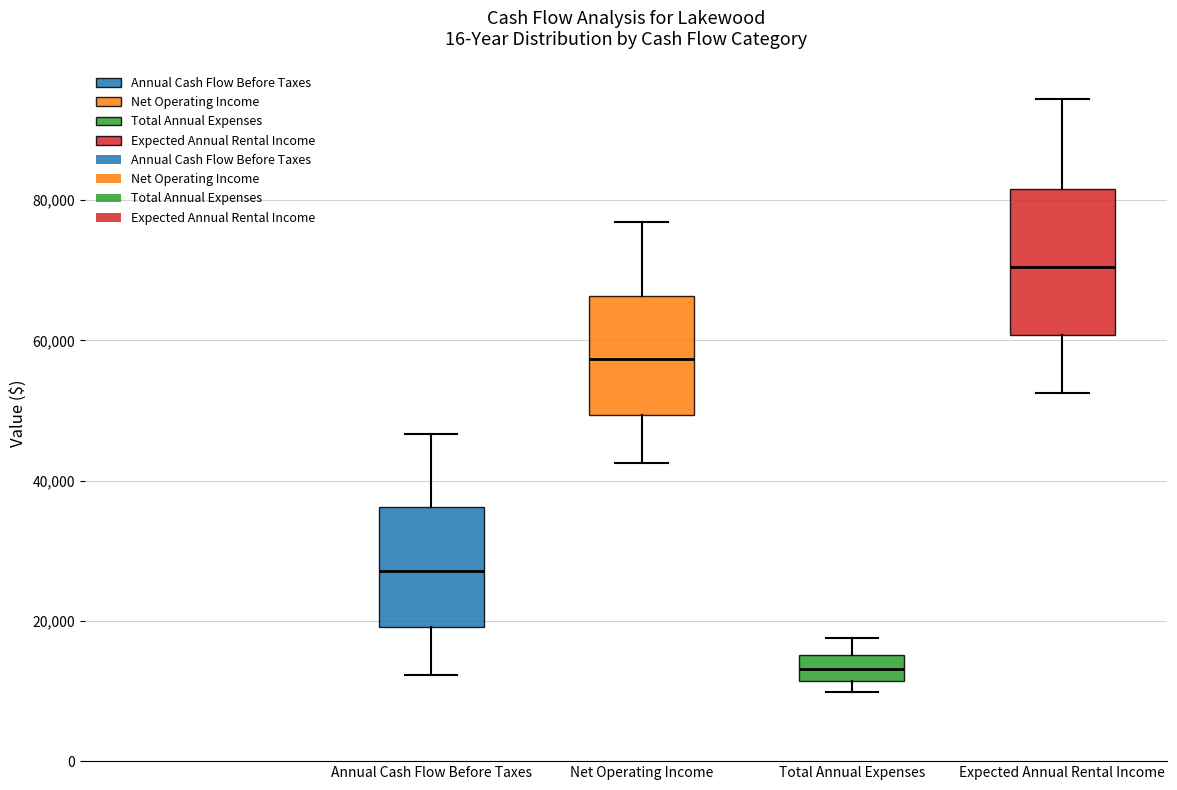

Reading left to right, transcribe this box plot: for each box, give where its median line is, the range the box spans, and where its two whiskers end, as read against the y-axis. The values are not printed on the chart, so give them approximately, as read against the axis.

Annual Cash Flow Before Taxes: median 28000, box 20000 to 36000, whiskers 12000 to 46000
Net Operating Income: median 58000, box 50000 to 66000, whiskers 42000 to 76000
Total Annual Expenses: median 14000, box 12000 to 16000, whiskers 10000 to 18000
Expected Annual Rental Income: median 70000, box 60000 to 82000, whiskers 52000 to 94000